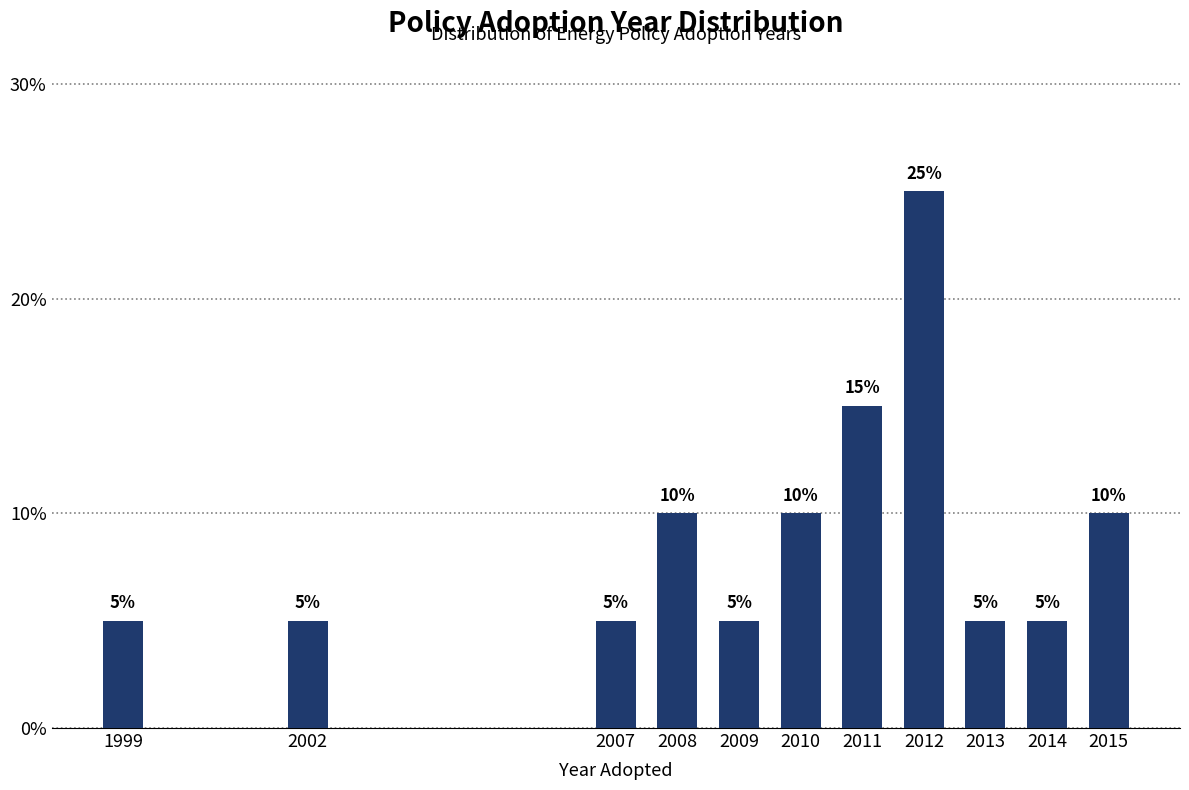

Reading right to left, what are all the values shown in this chart?

2015=10	2014=5	2013=5	2012=25	2011=15	2010=10	2009=5	2008=10	2007=5	2002=5	1999=5